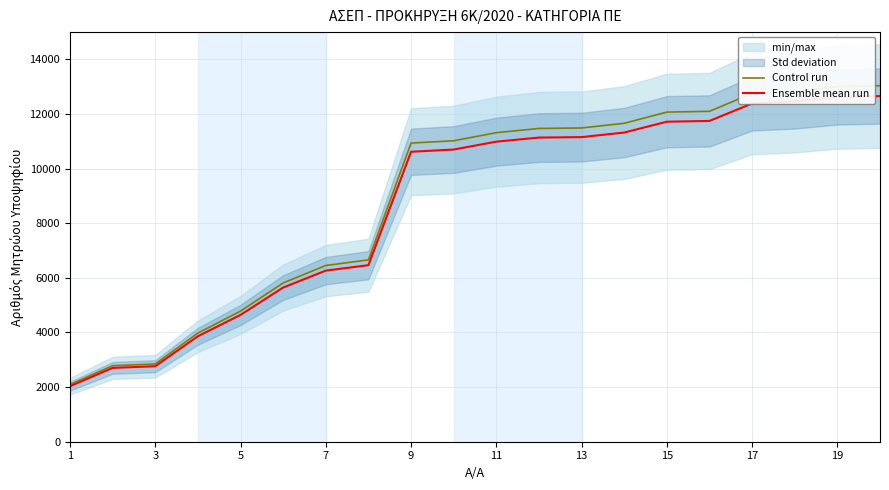

What is the sum of all Ensemble mean run values?

173905.0